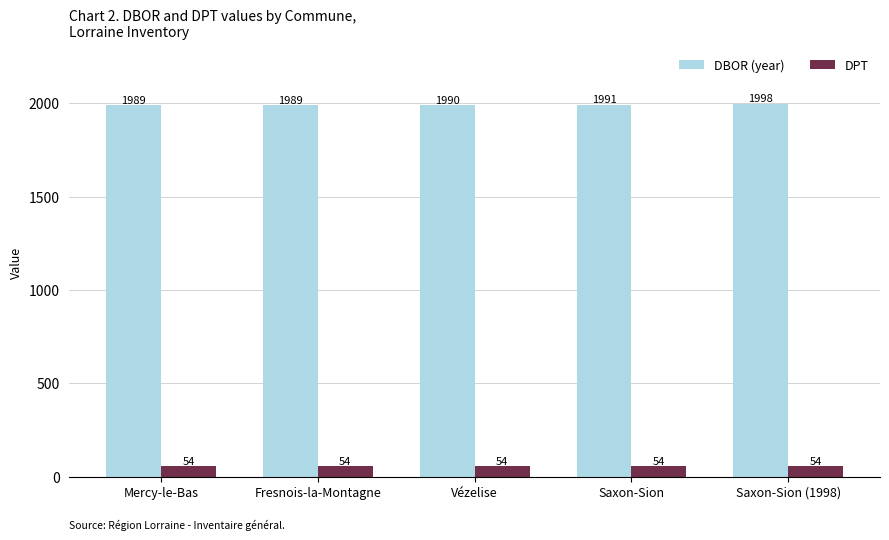

True or false: DBOR (year) has a value of 777 at Mercy-le-Bas.

False